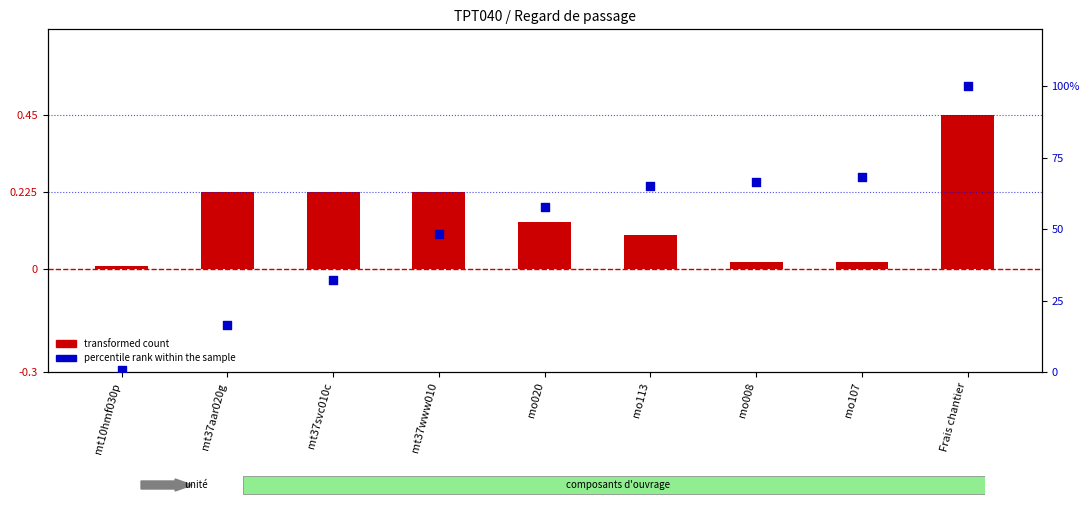

Which series has the largest total across all categories?

percentile rank within the sample